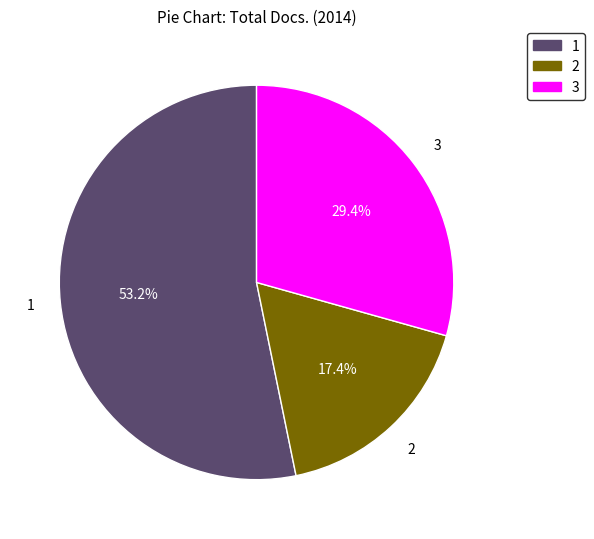

To the nearest percent, what is the average slice percentage?

33%